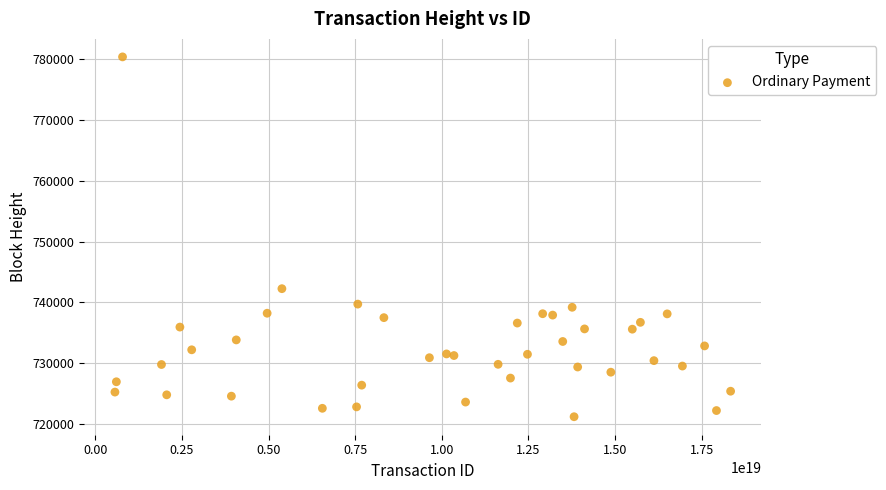

What Y value in the scatter plot is closest to 750787?

742244